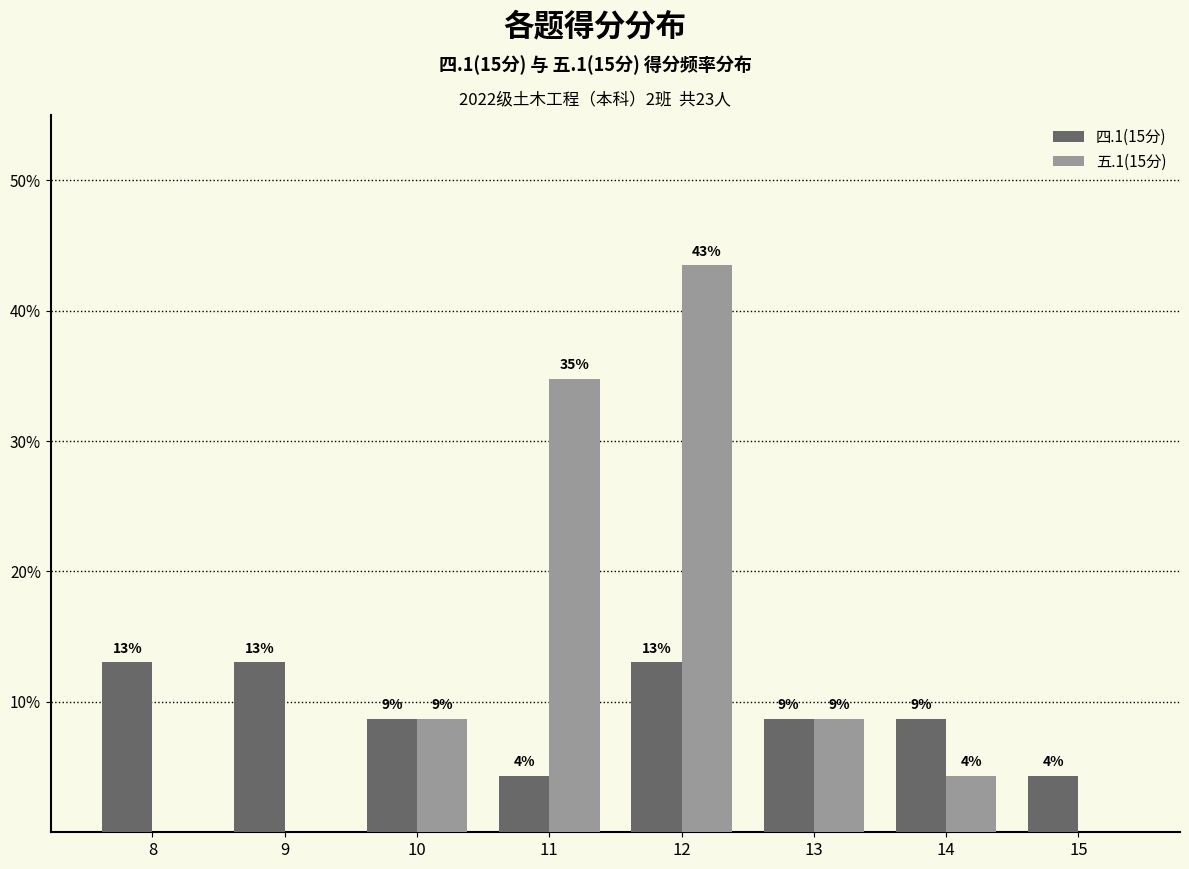

Between 8 and 12, which series saw the biggest shift?

五.1(15分)